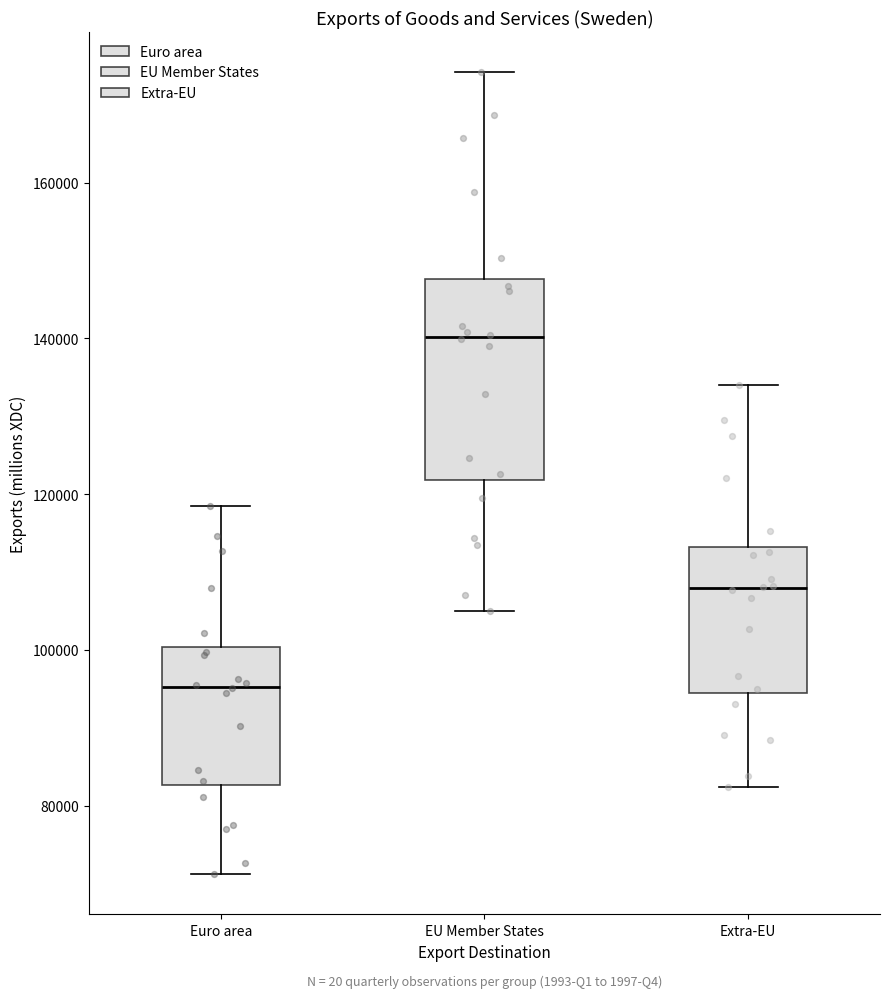

Reading left to right, read every box against the y-axis: the position of its median line, the range the box covers, and the ends of its whiskers. The values are not printed on the chart, so give them approximately, as read against the axis.

Euro area: median 96000, box 82000 to 100000, whiskers 72000 to 118000
EU Member States: median 140000, box 122000 to 148000, whiskers 106000 to 174000
Extra-EU: median 108000, box 94000 to 114000, whiskers 82000 to 134000